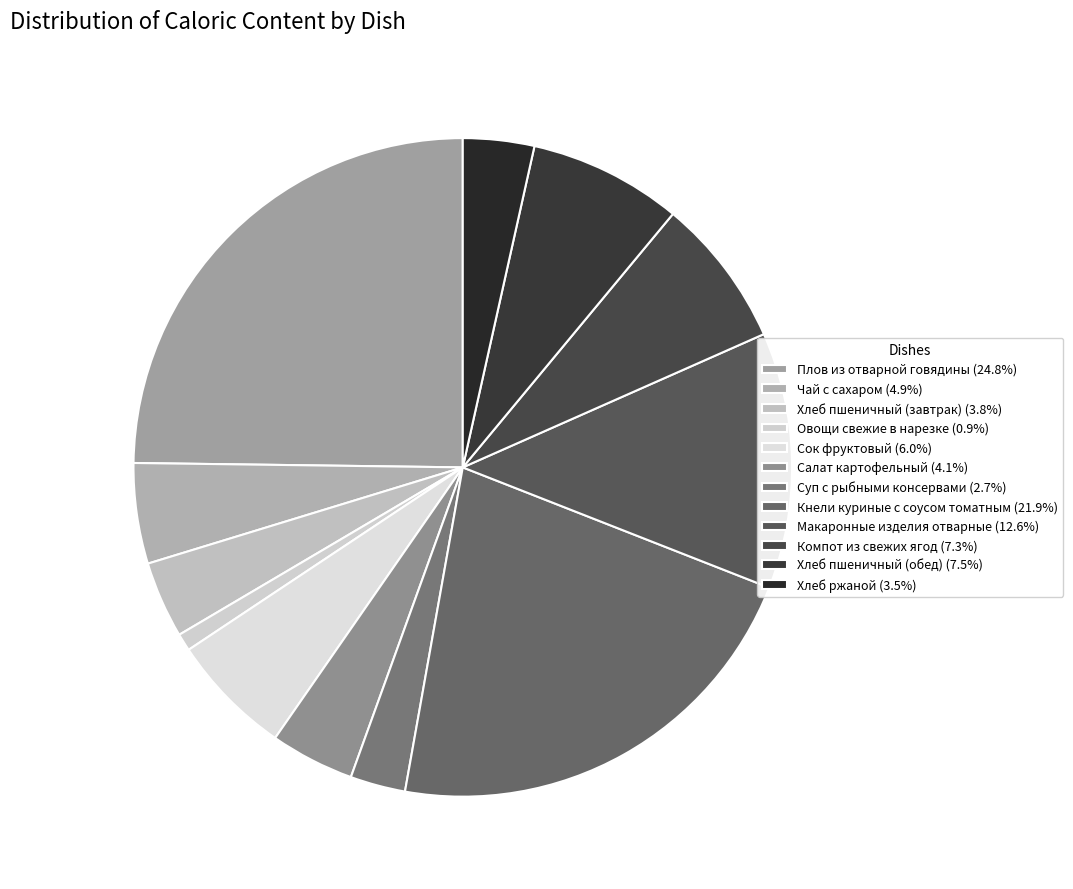

Does Чай с сахаром represent more than half of the total?

No